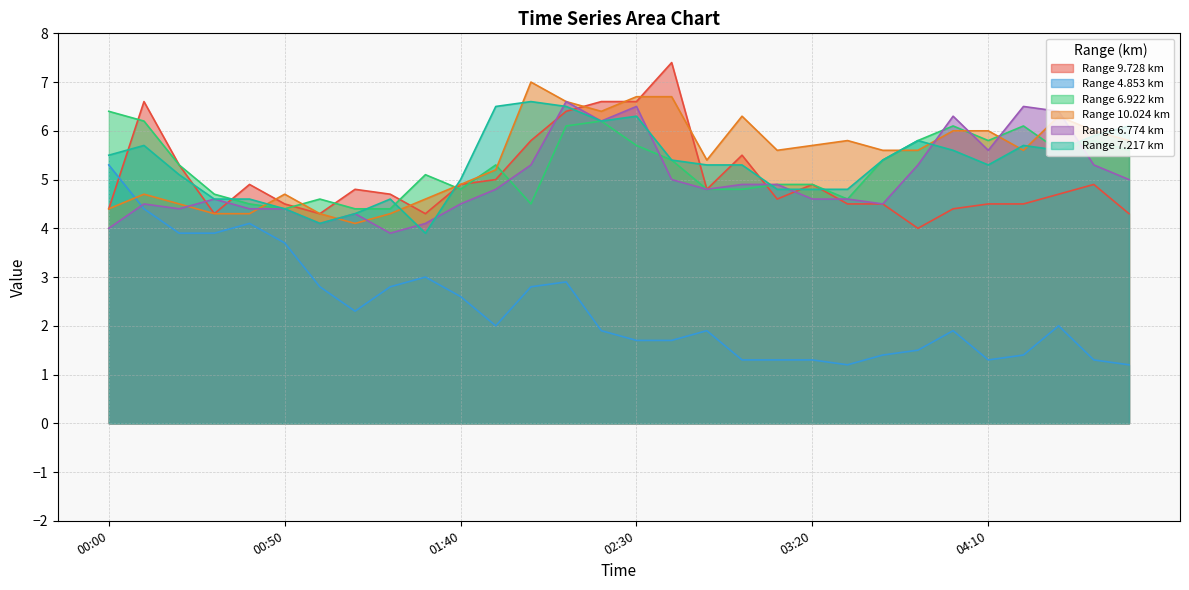

Reading left to right, what are all the values shown in this chart?

9.728: 00:00=4.4	00:10=6.6	00:20=5.3	00:30=4.3	00:40=4.9	00:50=4.5	01:00=4.3	01:10=4.8	01:20=4.7	01:30=4.3	01:40=4.9	01:50=5.0	02:00=5.8	02:10=6.4	02:20=6.6	02:30=6.6	02:40=7.4	02:50=4.8	03:00=5.5	03:10=4.6	03:20=4.9	03:30=4.5	03:40=4.5	03:50=4.0	04:00=4.4	04:10=4.5	04:20=4.5	04:30=4.7	04:40=4.9	04:50=4.3
4.853: 00:00=5.3	00:10=4.4	00:20=3.9	00:30=3.9	00:40=4.1	00:50=3.7	01:00=2.8	01:10=2.3	01:20=2.8	01:30=3.0	01:40=2.6	01:50=2.0	02:00=2.8	02:10=2.9	02:20=1.9	02:30=1.7	02:40=1.7	02:50=1.9	03:00=1.3	03:10=1.3	03:20=1.3	03:30=1.2	03:40=1.4	03:50=1.5	04:00=1.9	04:10=1.3	04:20=1.4	04:30=2.0	04:40=1.3	04:50=1.2
6.922: 00:00=6.4	00:10=6.2	00:20=5.3	00:30=4.7	00:40=4.5	00:50=4.4	01:00=4.6	01:10=4.4	01:20=4.4	01:30=5.1	01:40=4.8	01:50=5.3	02:00=4.5	02:10=6.1	02:20=6.2	02:30=5.7	02:40=5.4	02:50=4.8	03:00=4.8	03:10=4.9	03:20=4.9	03:30=4.6	03:40=5.4	03:50=5.8	04:00=6.1	04:10=5.8	04:20=6.1	04:30=5.6	04:40=5.8	04:50=5.6
10.024: 00:00=4.4	00:10=4.7	00:20=4.5	00:30=4.3	00:40=4.3	00:50=4.7	01:00=4.3	01:10=4.1	01:20=4.3	01:30=4.6	01:40=4.9	01:50=5.2	02:00=7.0	02:10=6.6	02:20=6.4	02:30=6.7	02:40=6.7	02:50=5.4	03:00=6.3	03:10=5.6	03:20=5.7	03:30=5.8	03:40=5.6	03:50=5.6	04:00=6.0	04:10=6.0	04:20=5.6	04:30=6.3	04:40=6.0	04:50=5.8
6.774: 00:00=4.0	00:10=4.5	00:20=4.4	00:30=4.6	00:40=4.4	00:50=4.4	01:00=4.1	01:10=4.3	01:20=3.9	01:30=4.1	01:40=4.5	01:50=4.8	02:00=5.3	02:10=6.6	02:20=6.2	02:30=6.5	02:40=5.0	02:50=4.8	03:00=4.9	03:10=4.9	03:20=4.6	03:30=4.6	03:40=4.5	03:50=5.3	04:00=6.3	04:10=5.6	04:20=6.5	04:30=6.4	04:40=5.3	04:50=5.0
7.217: 00:00=5.5	00:10=5.7	00:20=5.1	00:30=4.6	00:40=4.6	00:50=4.4	01:00=4.1	01:10=4.3	01:20=4.6	01:30=3.9	01:40=5.0	01:50=6.5	02:00=6.6	02:10=6.5	02:20=6.2	02:30=6.3	02:40=5.4	02:50=5.3	03:00=5.3	03:10=4.8	03:20=4.8	03:30=4.8	03:40=5.4	03:50=5.8	04:00=5.6	04:10=5.3	04:20=5.7	04:30=5.6	04:40=5.9	04:50=6.1